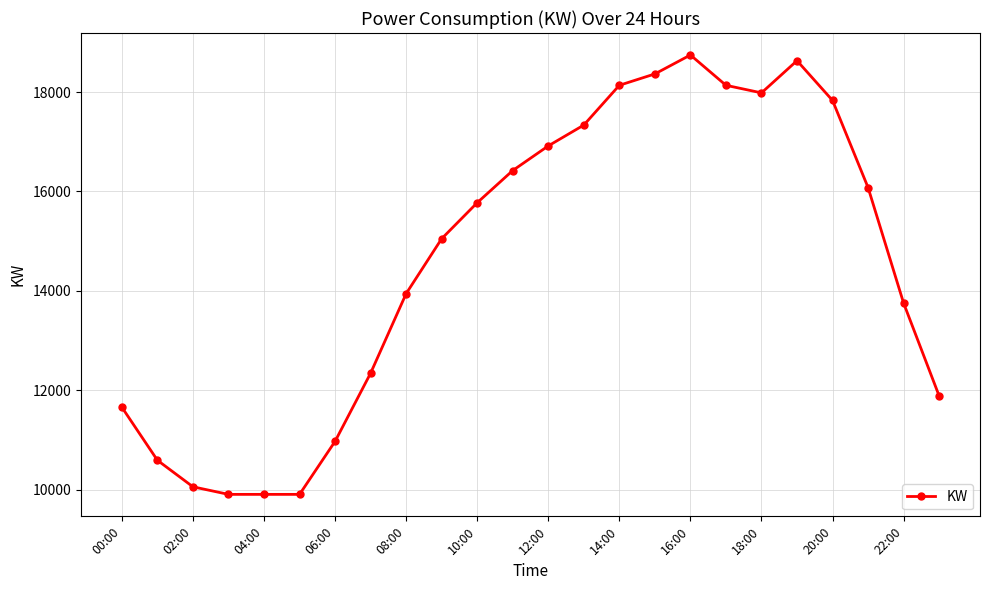

What is the sum of all values?

350329.5